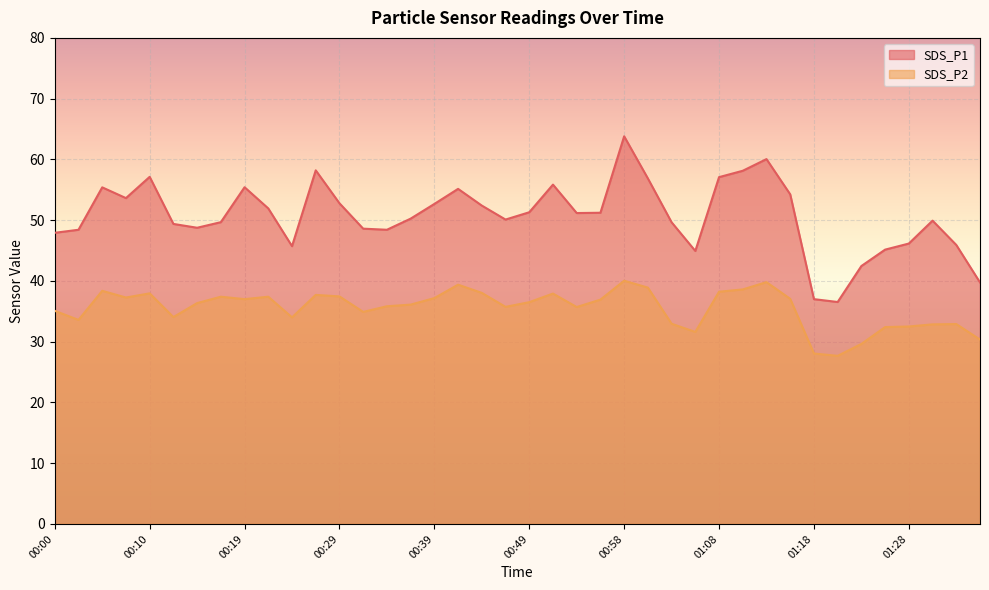

At which category is the sum across all series the highest?

00:58